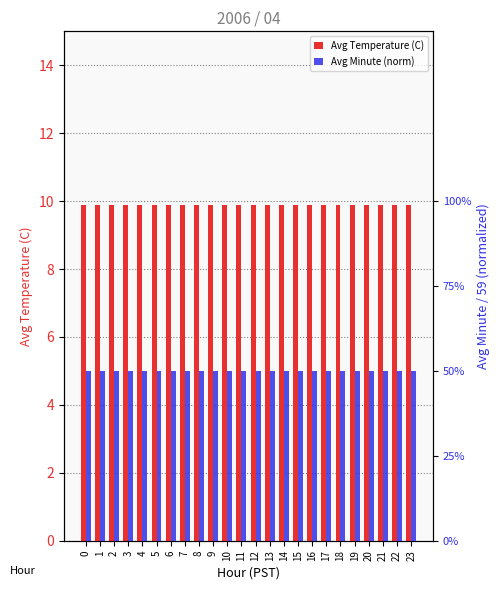

What is the sum of all Avg Temperature (C) values?

237.6